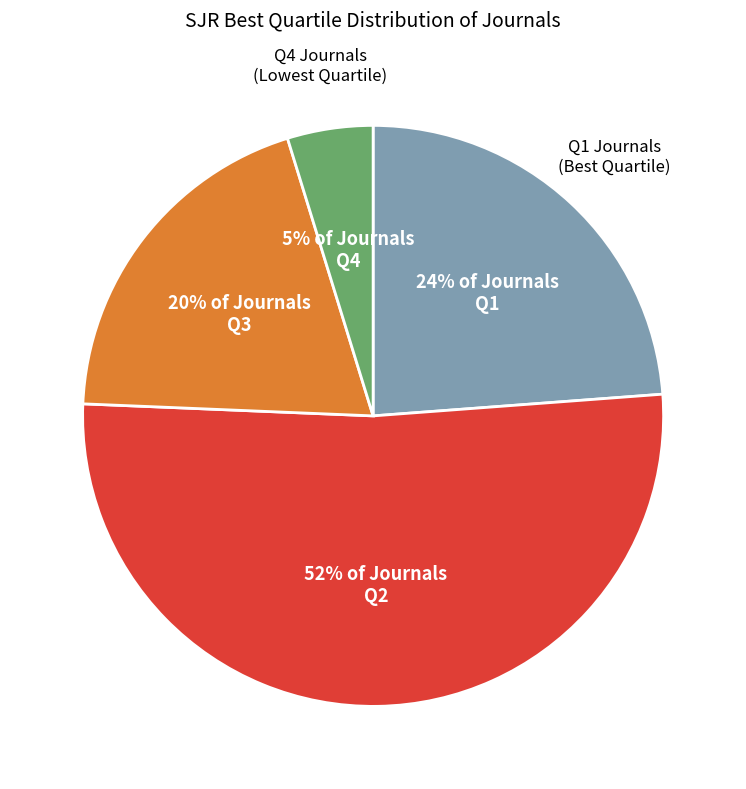

Count the number of slices in the pie.

4